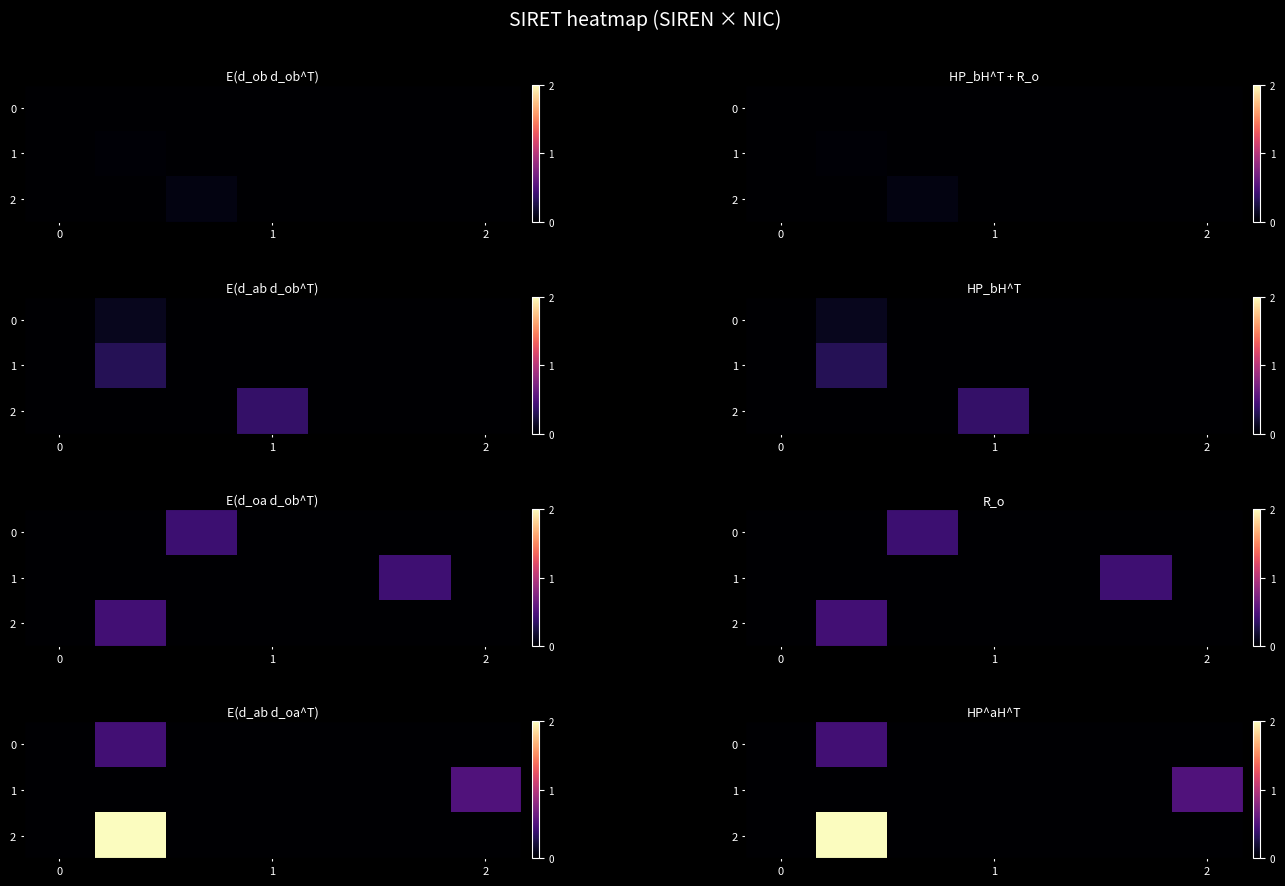

What is the average value of the 2 series?

0.3